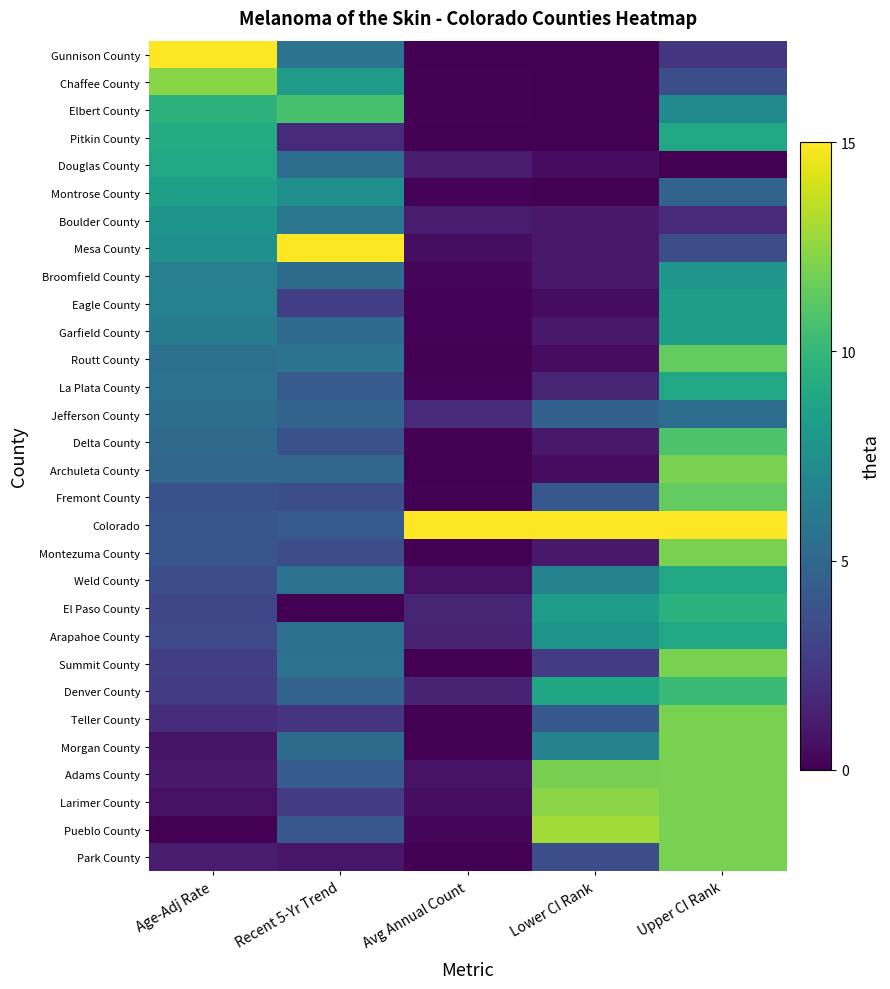

At which category is the sum across all series the highest?

Upper CI Rank